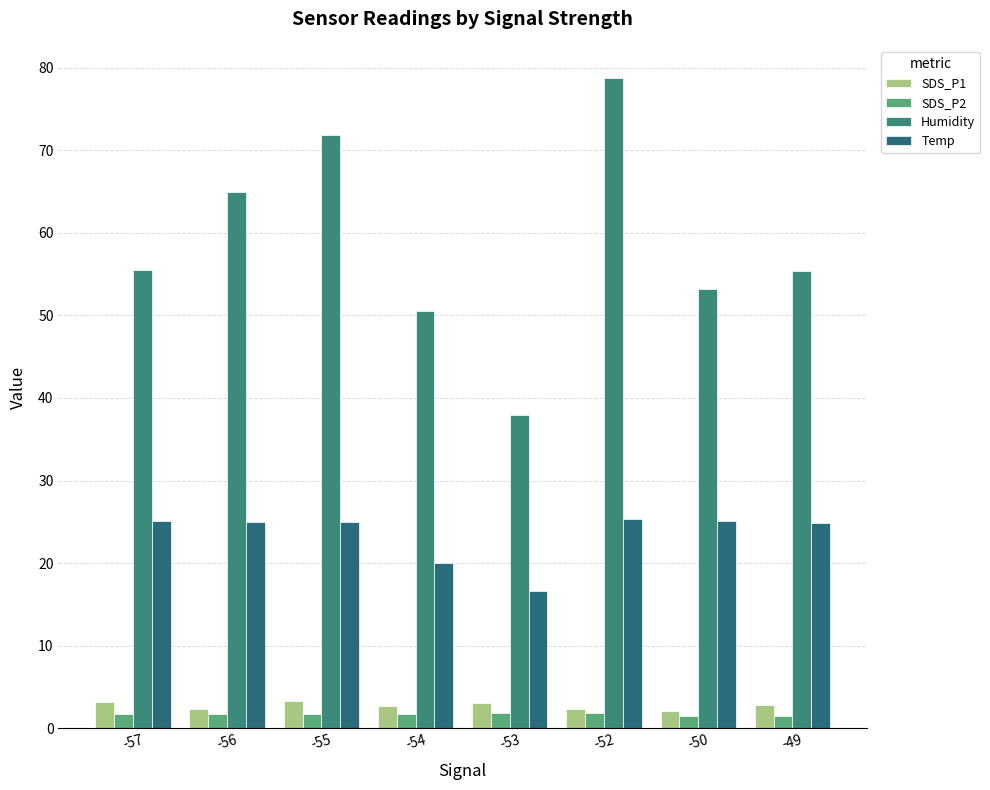

Where is SDS_P1 nearest to the value 2?

-50